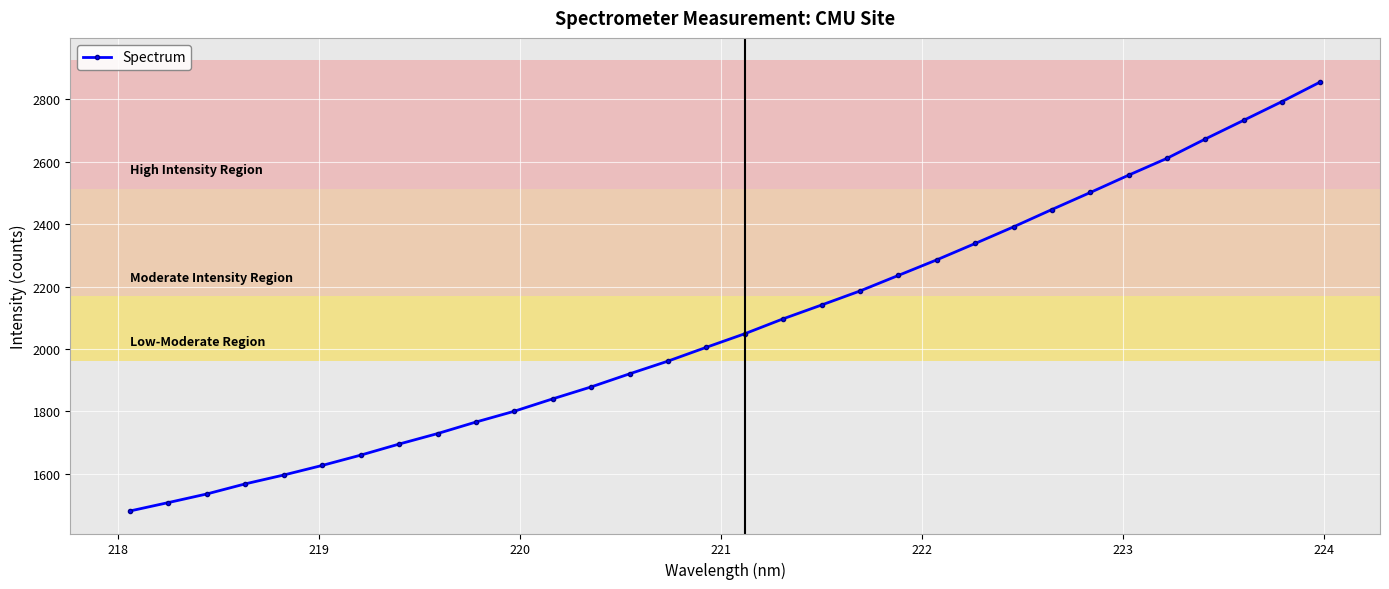

What is the difference between the maximum and second lowest values?

1348.3